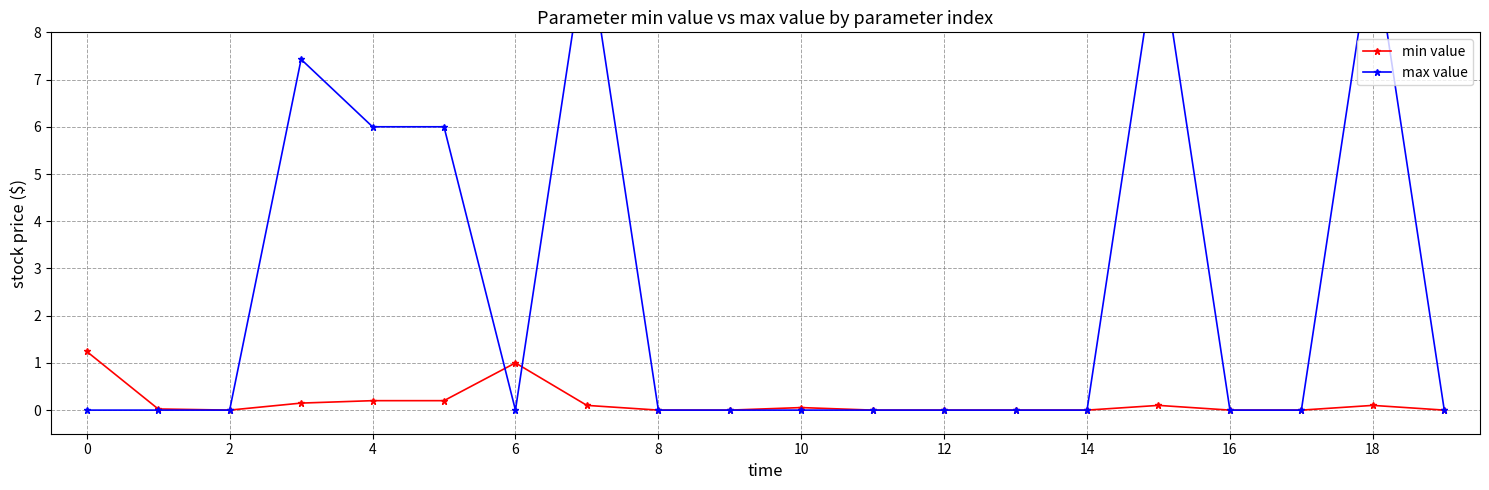

True or false: min value and max value intersect in this chart.

True